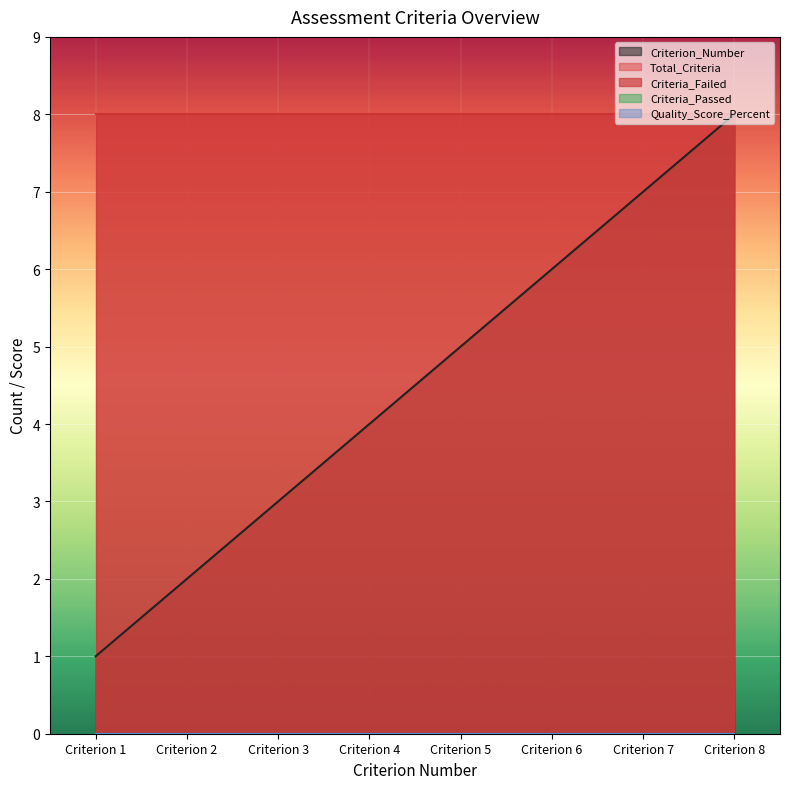

True or false: Criteria_Failed has more than 0 interior local peaks.

False